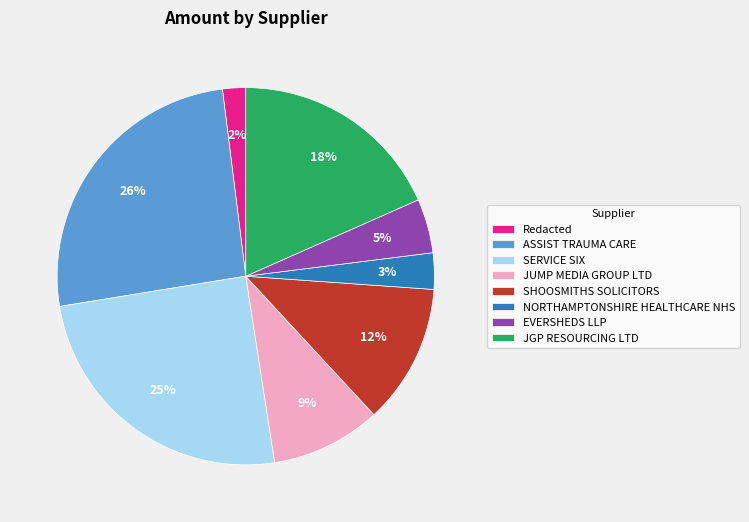

Is the sum of NORTHAMPTONSHIRE HEALTHCARE NHS and Redacted greater than half?

No